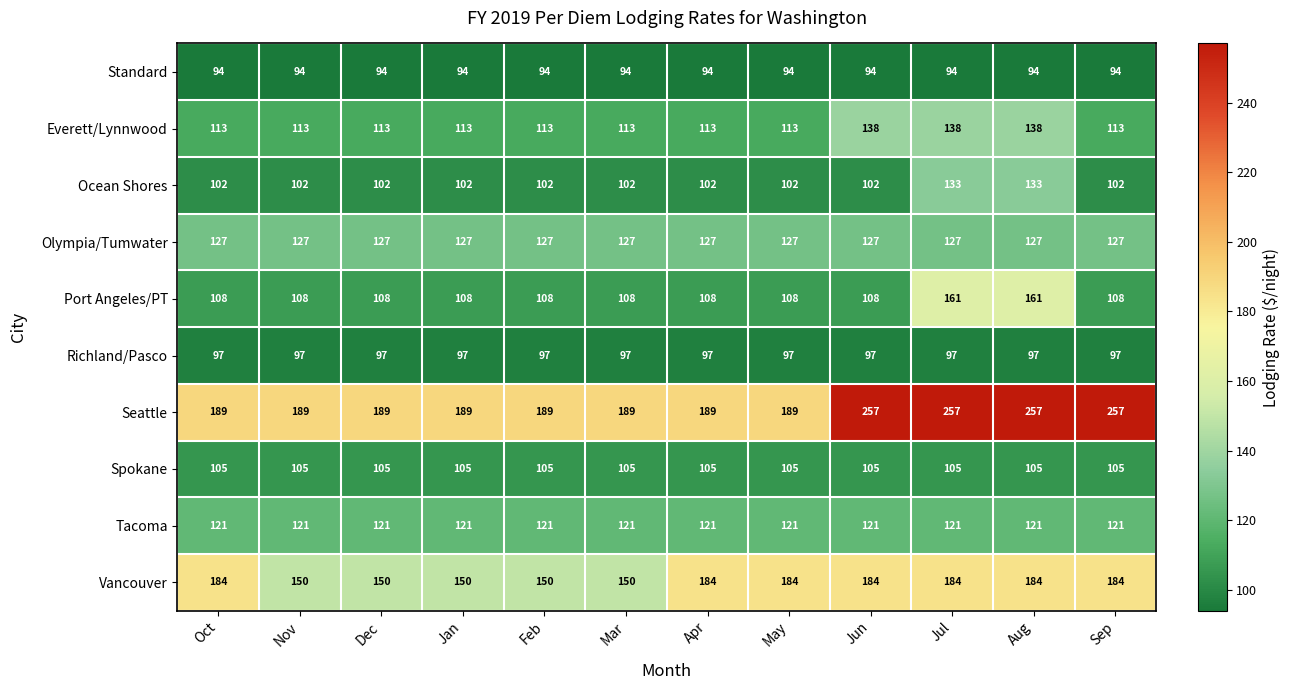

What is the greatest value displayed?

257